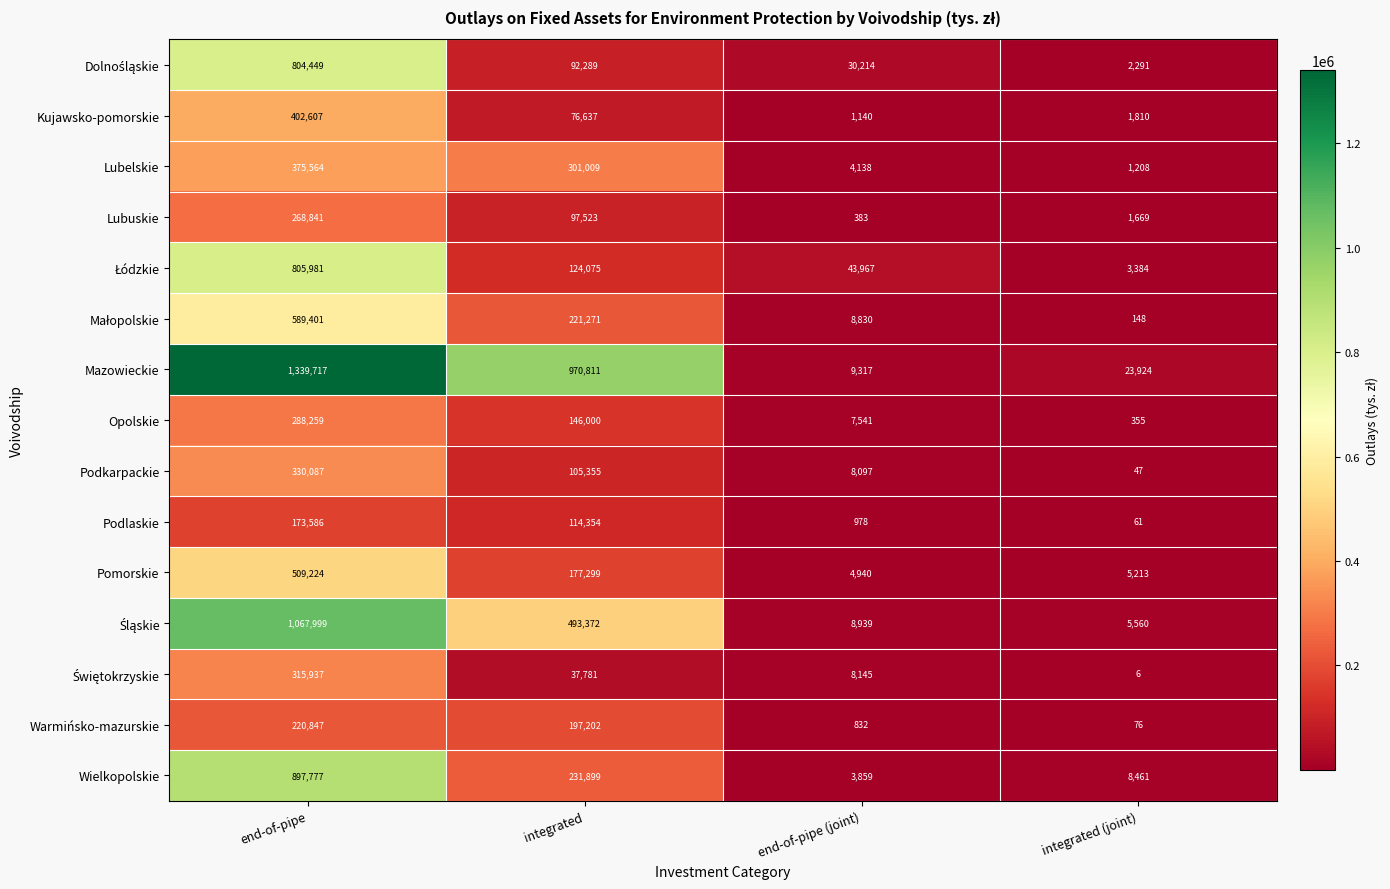

List the labels in order of Podkarpackie value, smallest first.

integrated (joint), end-of-pipe (joint), integrated, end-of-pipe